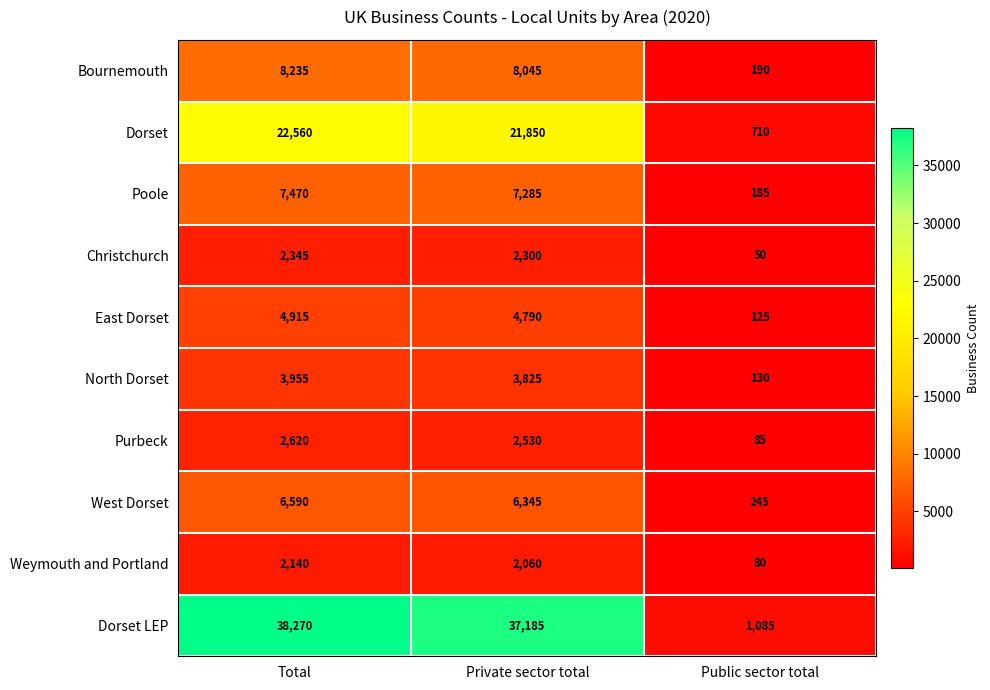

What is the difference between the Poole values at Total and Public sector total?

7285